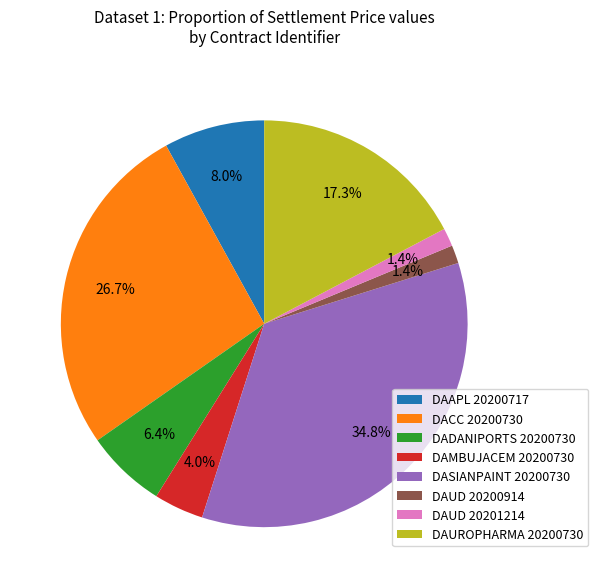

How much of the chart is everything except DADANIPORTS 20200730?

93.6%